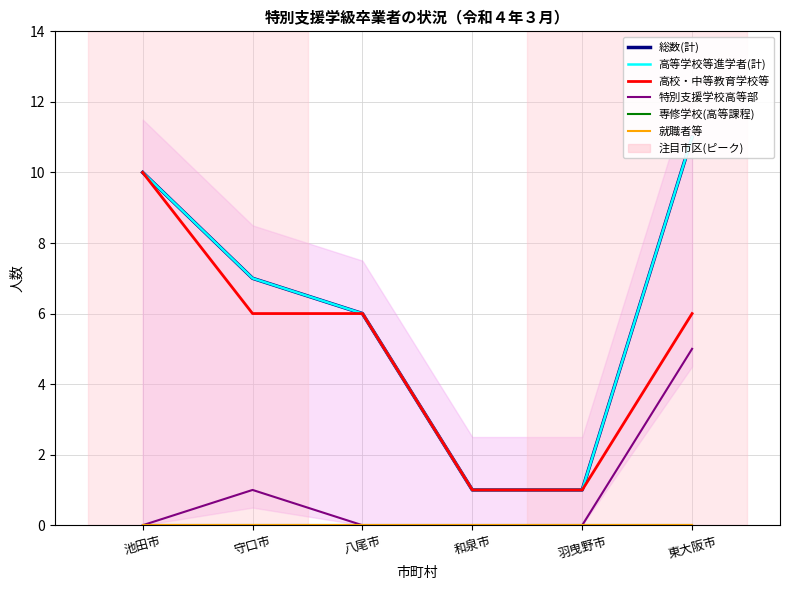

How many positive values does the 特別支援学校高等部 series have?

2